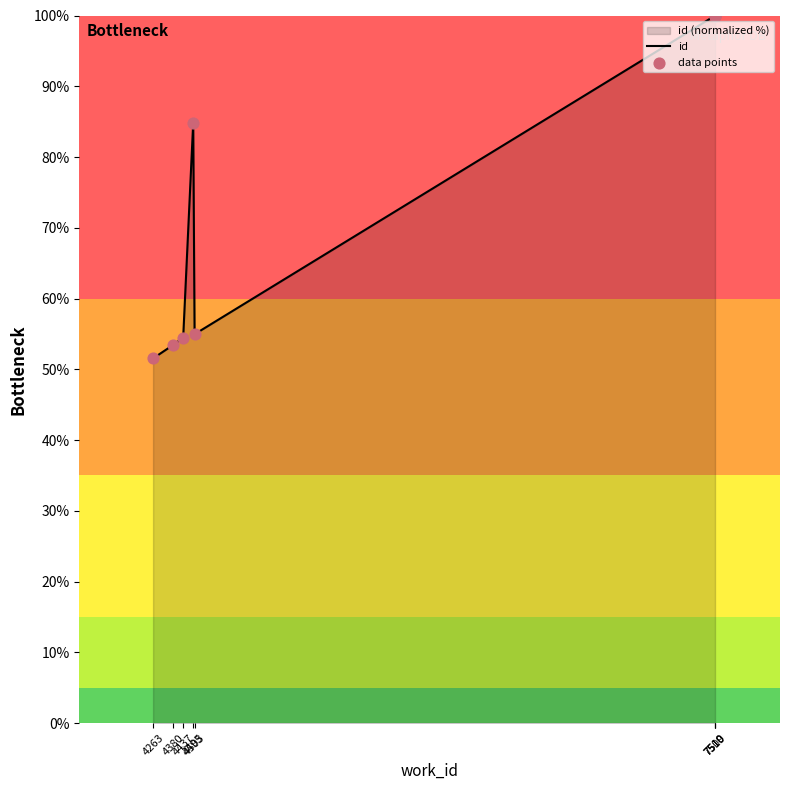

At which category is the sum across all series the highest?

7510